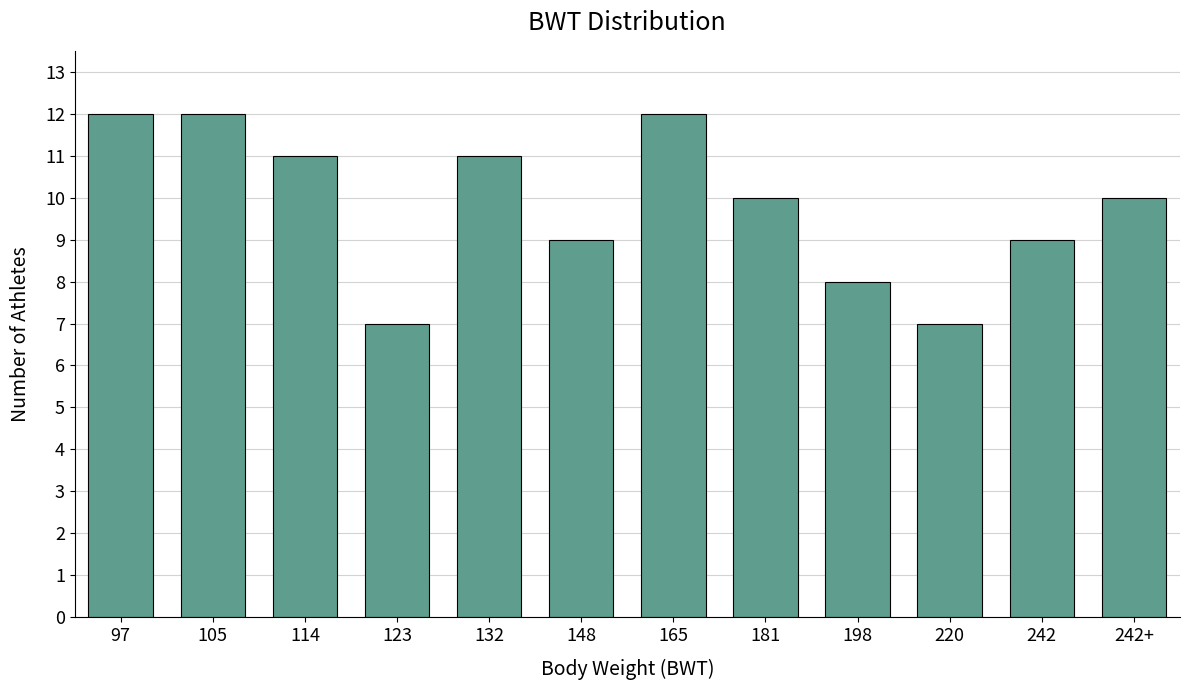

Reading right to left, extract all data points from this chart.

242+=10	242=9	220=7	198=8	181=10	165=12	148=9	132=11	123=7	114=11	105=12	97=12